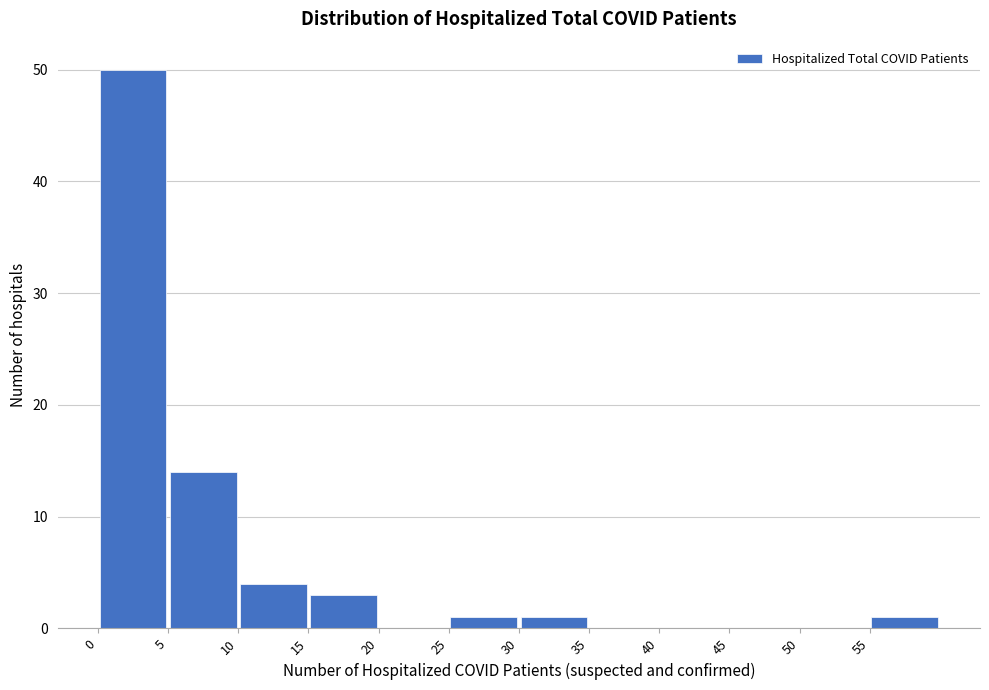

How tall is the bar that spans 15 to 20 on the x-axis? The values are not printed on the chart, so give them approximately, as read against the axis.

3